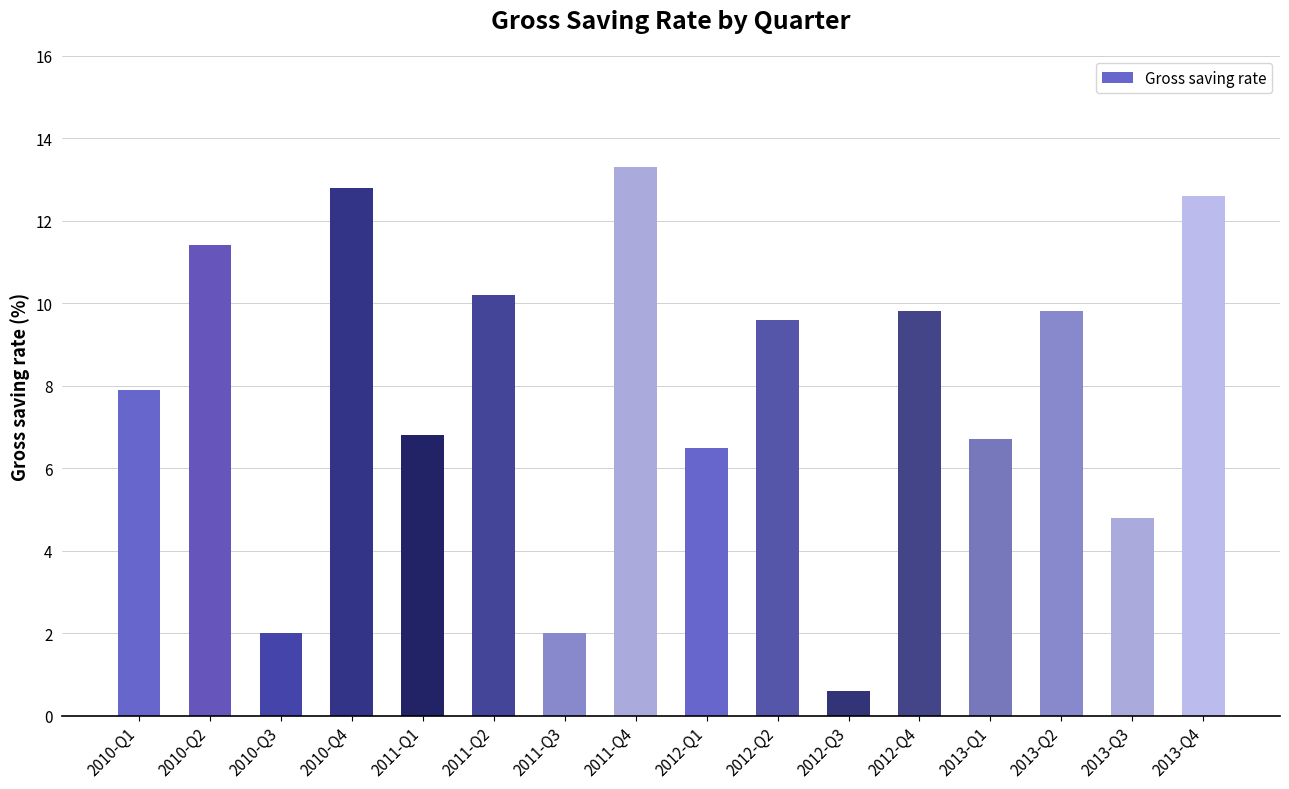

Reading left to right, what are all the values shown in this chart?

7.9	11.4	2.0	12.8	6.8	10.2	2.0	13.3	6.5	9.6	0.6	9.8	6.7	9.8	4.8	12.6